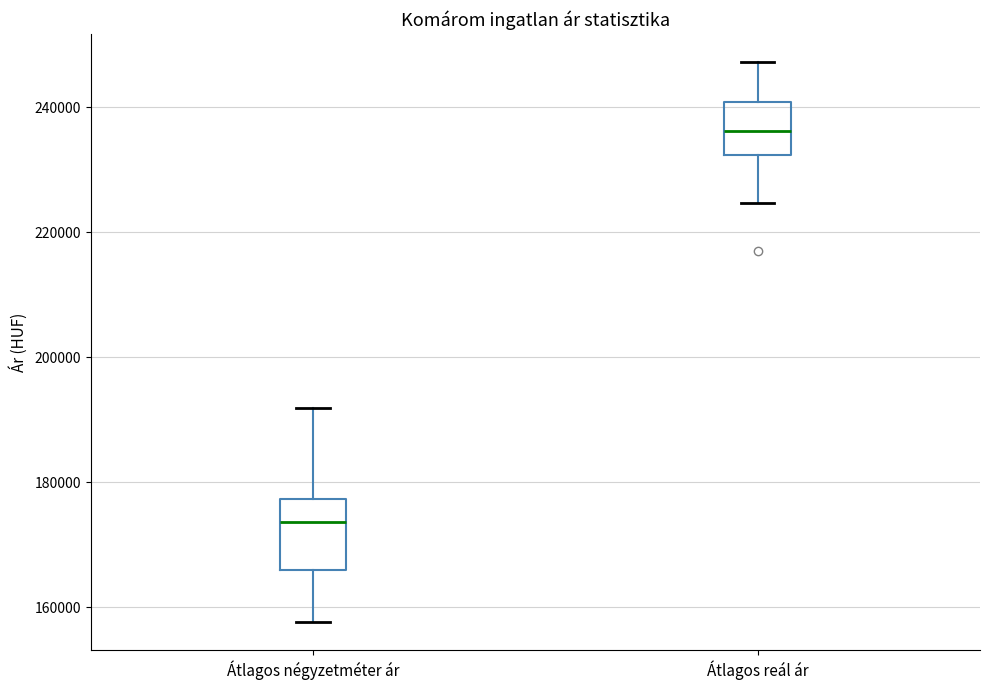

Which box has the highest median line?

Átlagos reál ár